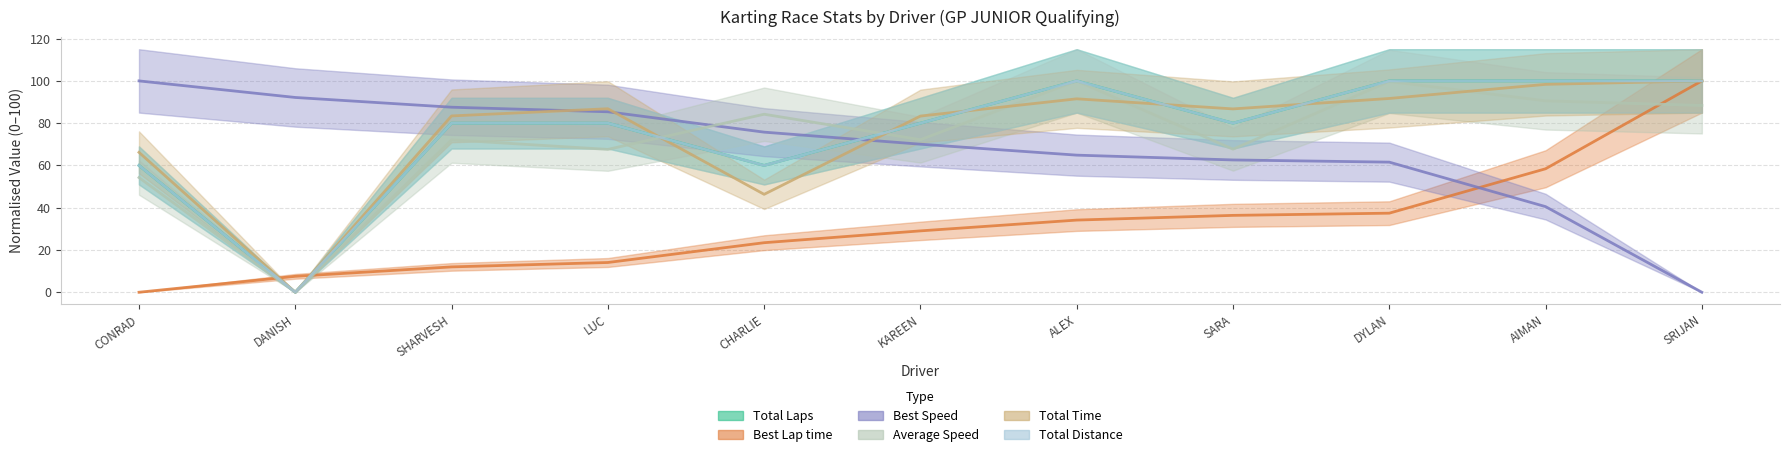

True or false: Best Lap time has more than 0 points higher than both neighbors.

False